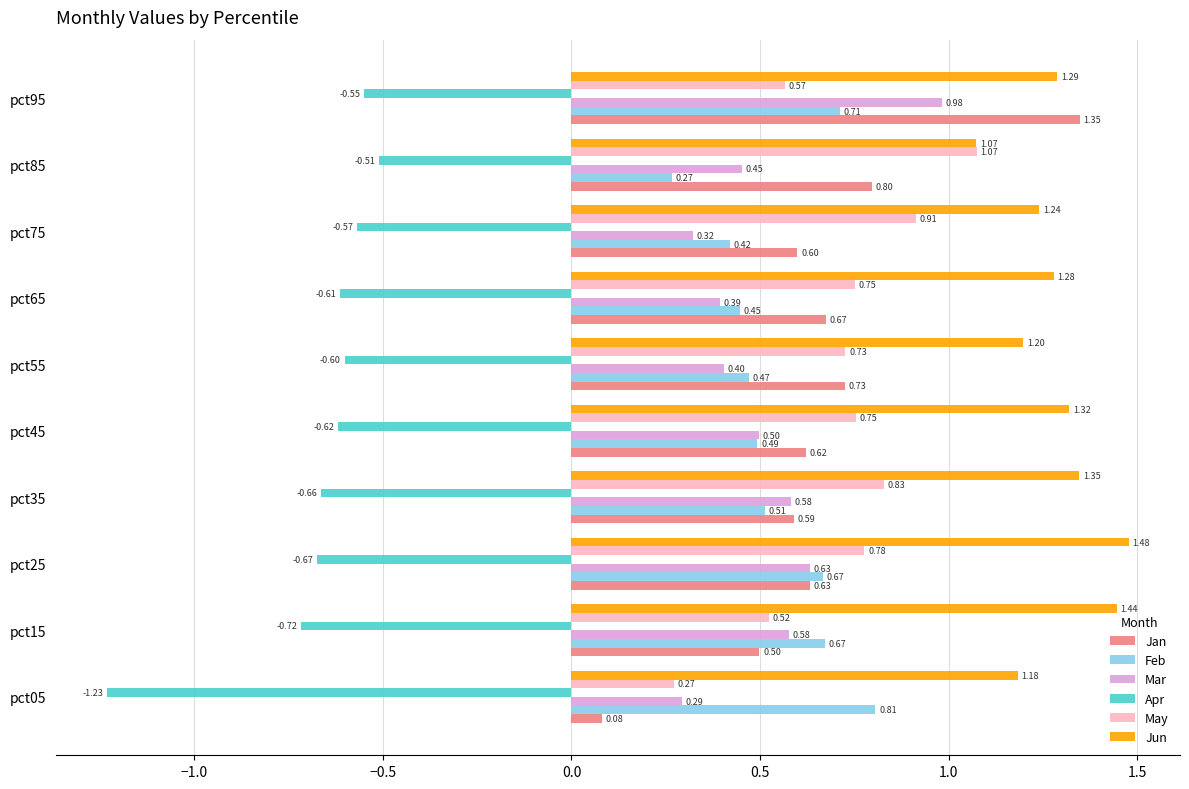

What is the sum of all Feb values?

5.5